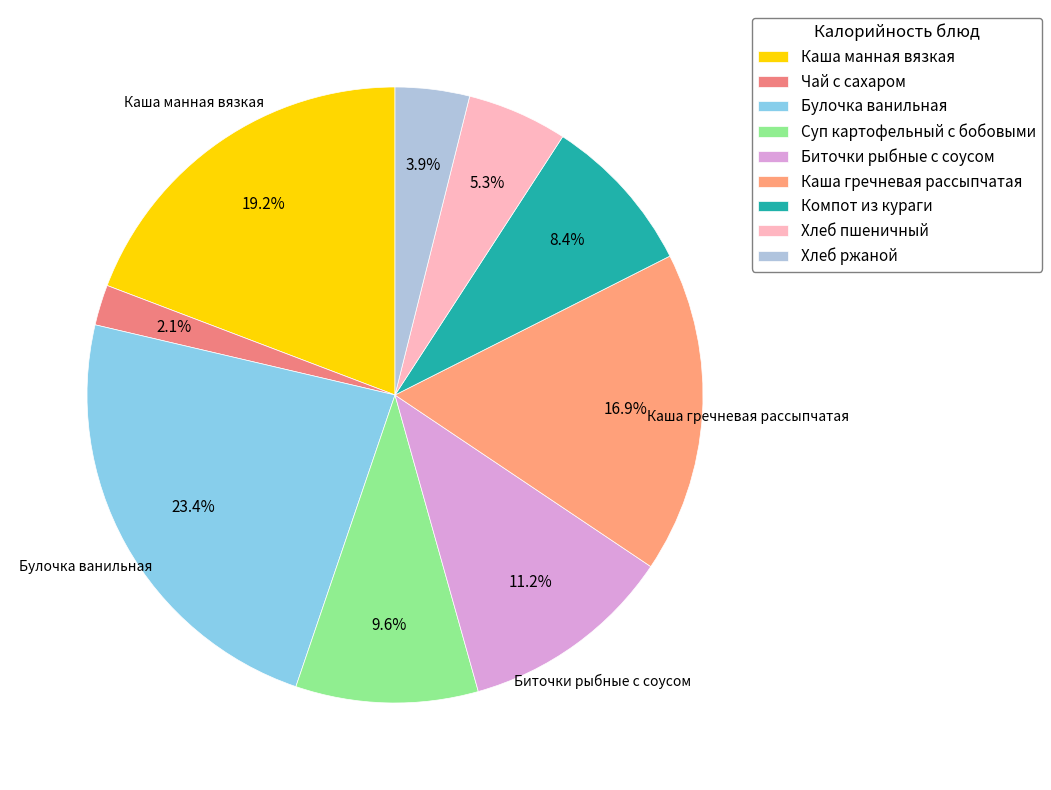

Which category has the smallest portion of the pie?

Чай с сахаром